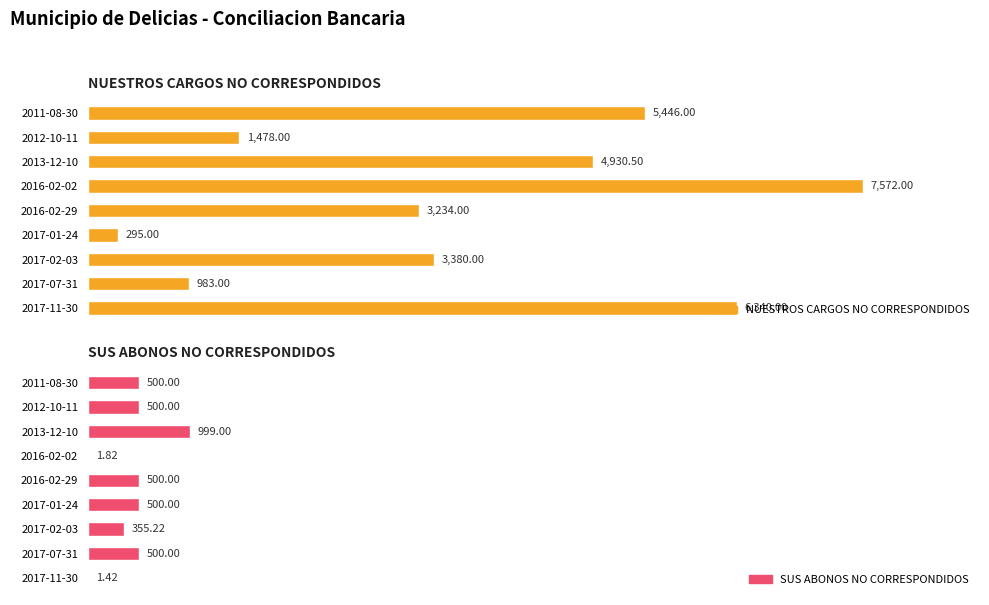

How many values in the SUS ABONOS NO CORRESPONDIDOS series exceed 500?

1